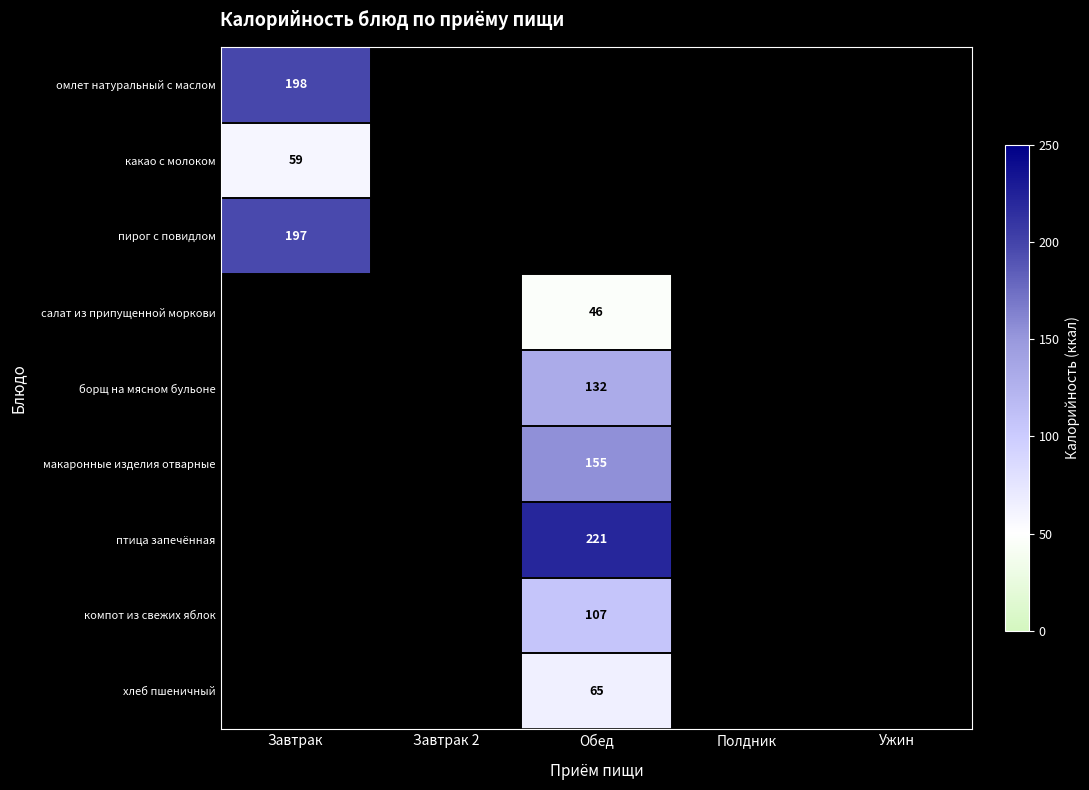

Between Завтрак and Обед, which is larger?

Обед